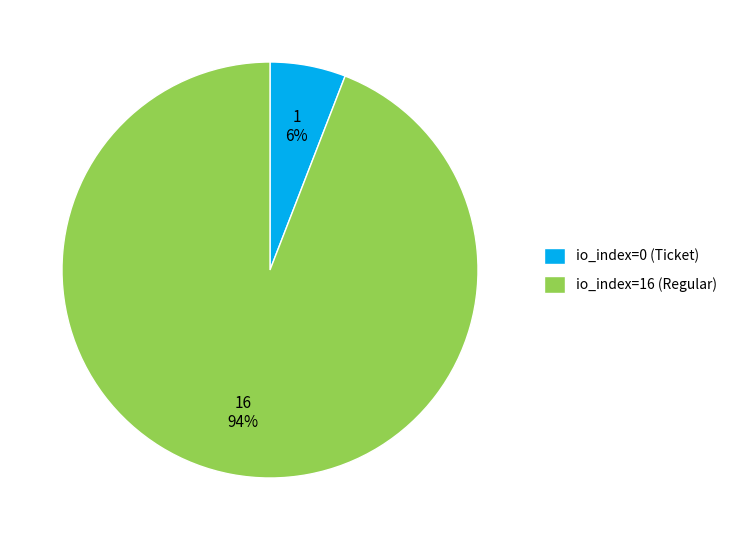

Is the sum of io_index=0 (Ticket) and io_index=16 (Regular) greater than half?

Yes